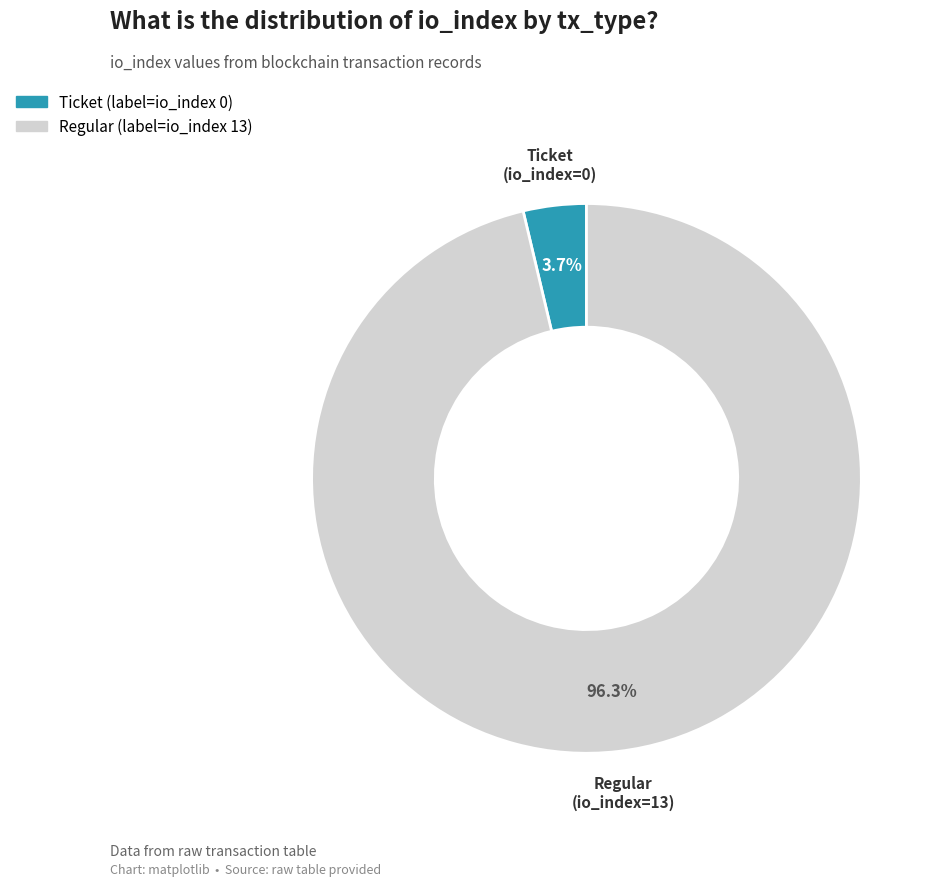

Which category has the biggest portion of the pie?

Regular